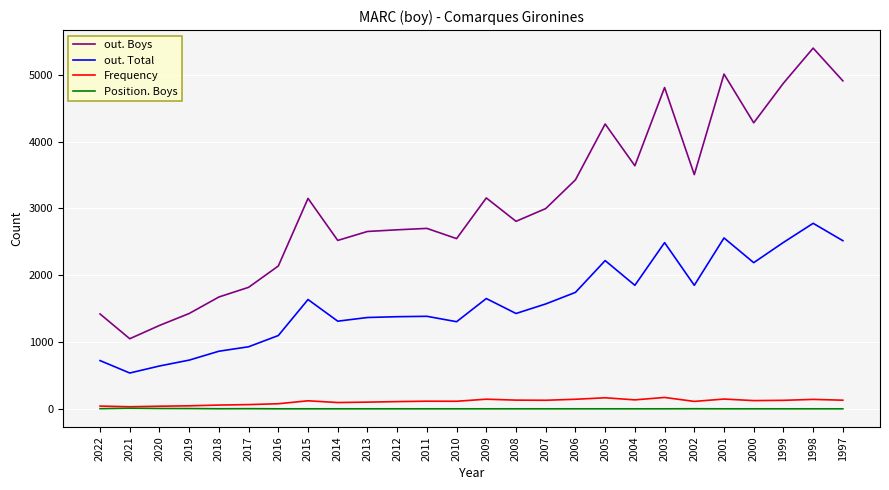

How many Position. Boys values are between 1 and 2?

21